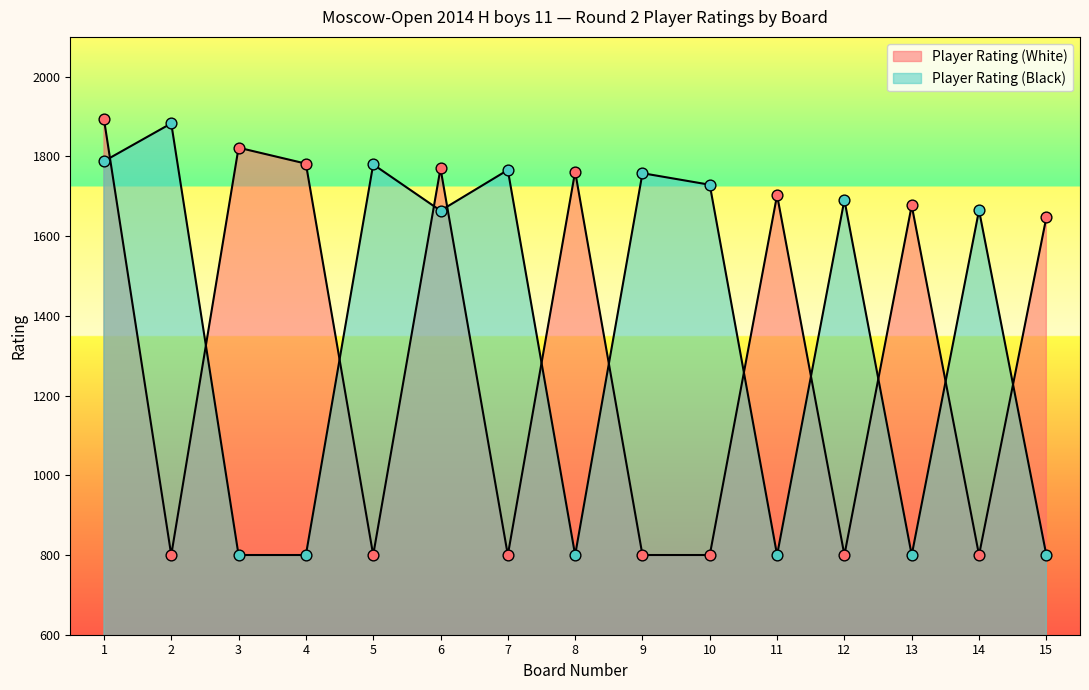

At which category is the sum across all series the highest?

1